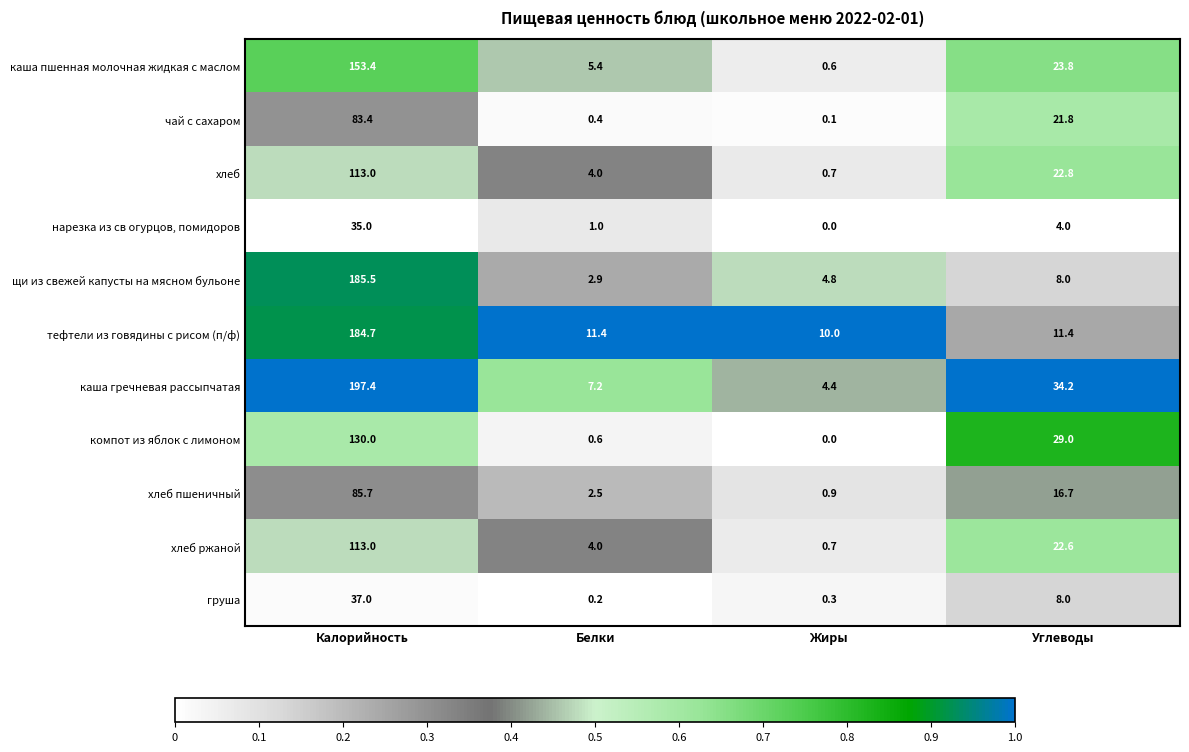

Which category has the lowest value in the щи из свежей капусты на мясном бульоне series?

Белки